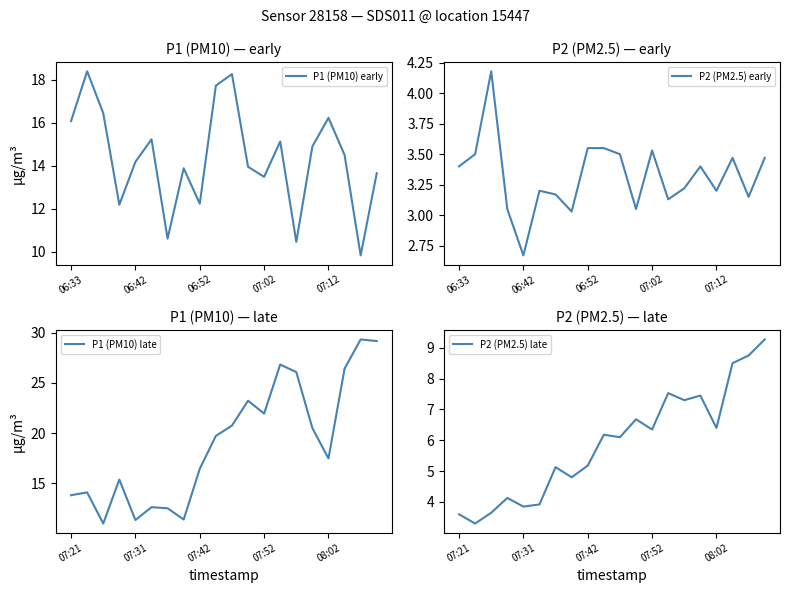

True or false: P1 (PM10) early has a value of 8.2 at 06:42.

False